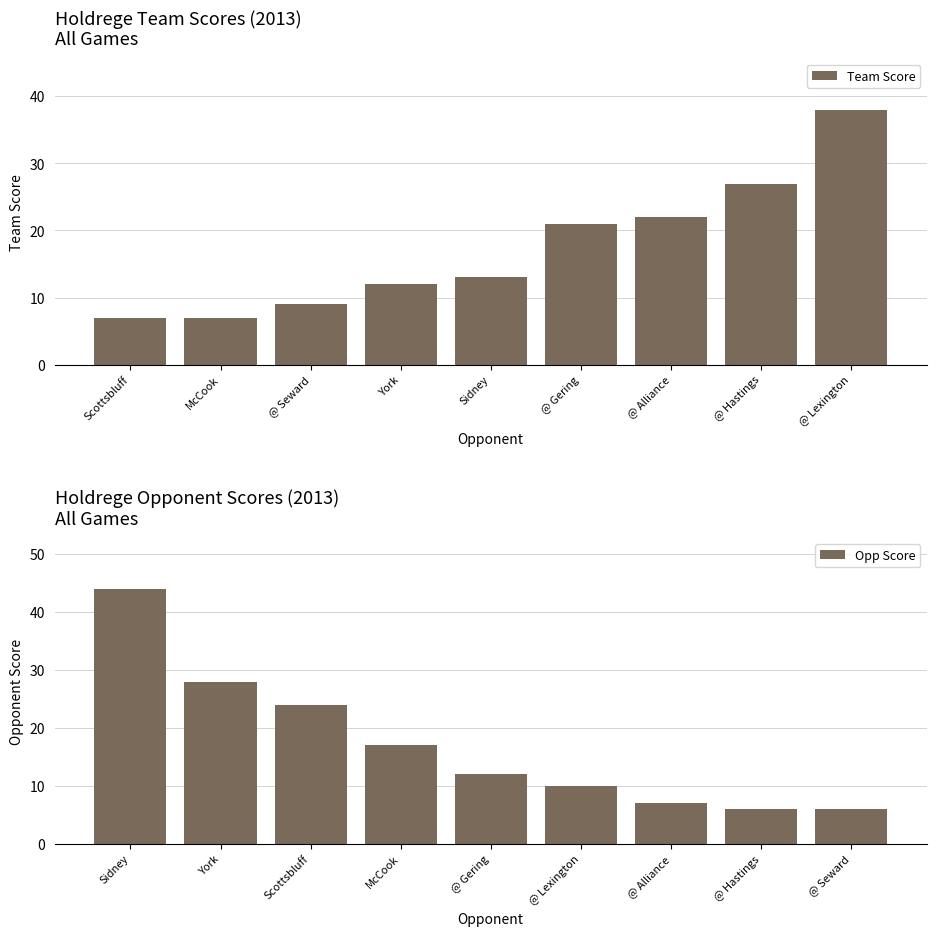

Reading right to left, transcribe all the data shown in this chart.

Team Score: @ Lexington=38	@ Hastings=27	@ Alliance=22	@ Gering=21	Sidney=13	York=12	@ Seward=9	McCook=7	Scottsbluff=7
Opp Score: @ Seward=6	@ Hastings=6	@ Alliance=7	@ Lexington=10	@ Gering=12	McCook=17	Scottsbluff=24	York=28	Sidney=44